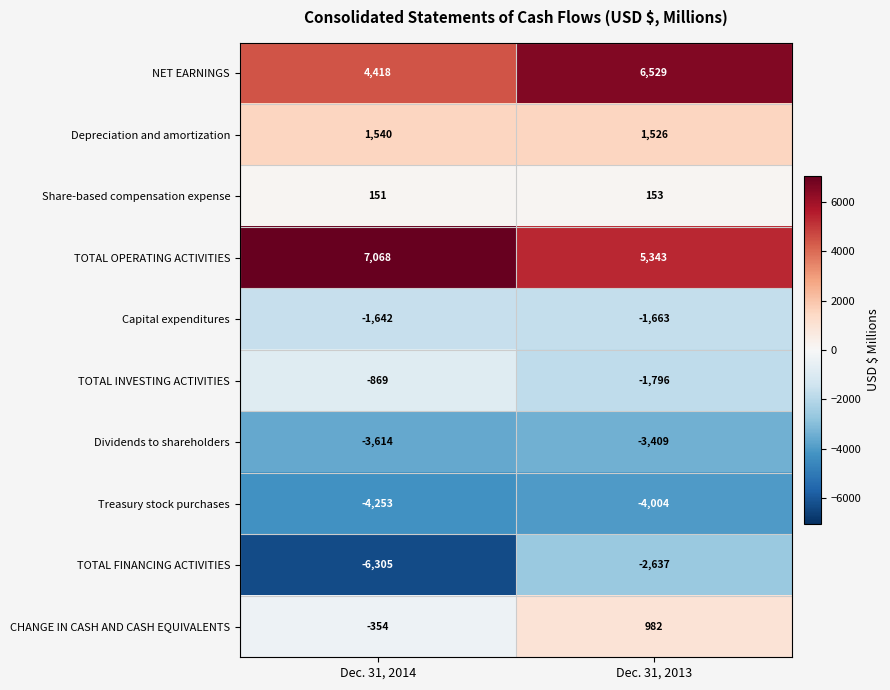

Reading left to right, what are all the values shown in this chart?

NET EARNINGS: 4418	6529
Depreciation and amortization: 1540	1526
Share-based compensation expense: 151	153
TOTAL OPERATING ACTIVITIES: 7068	5343
Capital expenditures: -1642	-1663
TOTAL INVESTING ACTIVITIES: -869	-1796
Dividends to shareholders: -3614	-3409
Treasury stock purchases: -4253	-4004
TOTAL FINANCING ACTIVITIES: -6305	-2637
CHANGE IN CASH AND CASH EQUIVALENTS: -354	982